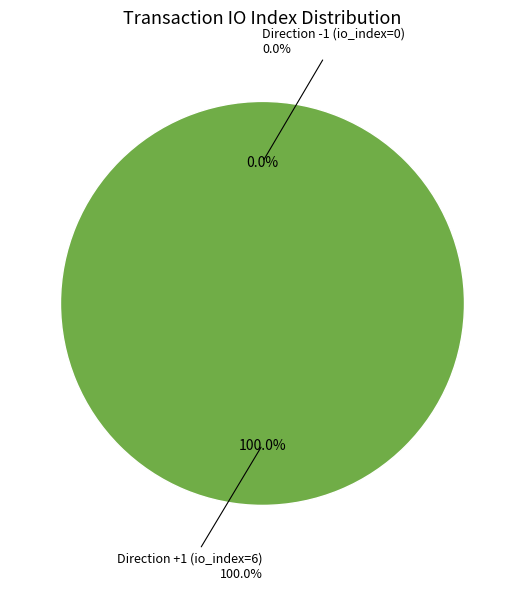

To the nearest percent, what is the average slice percentage?

50%